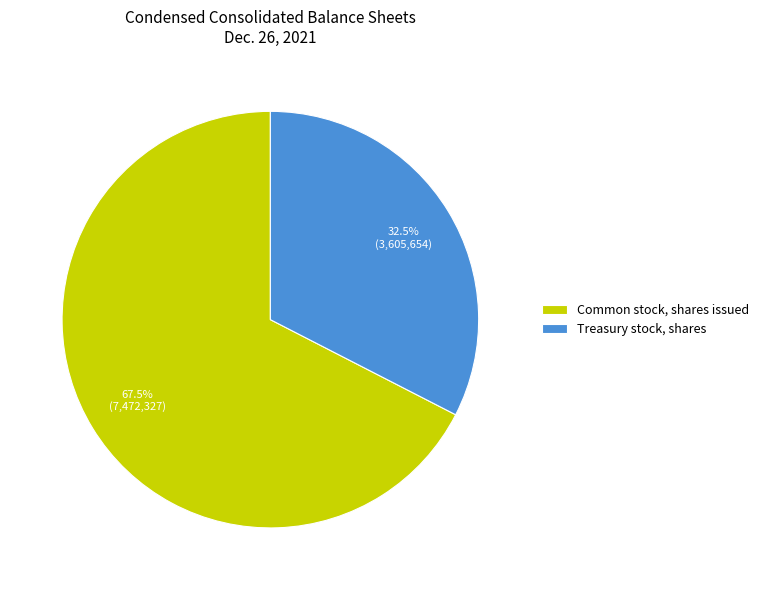

Is Common stock, shares issued the majority of the pie?

Yes